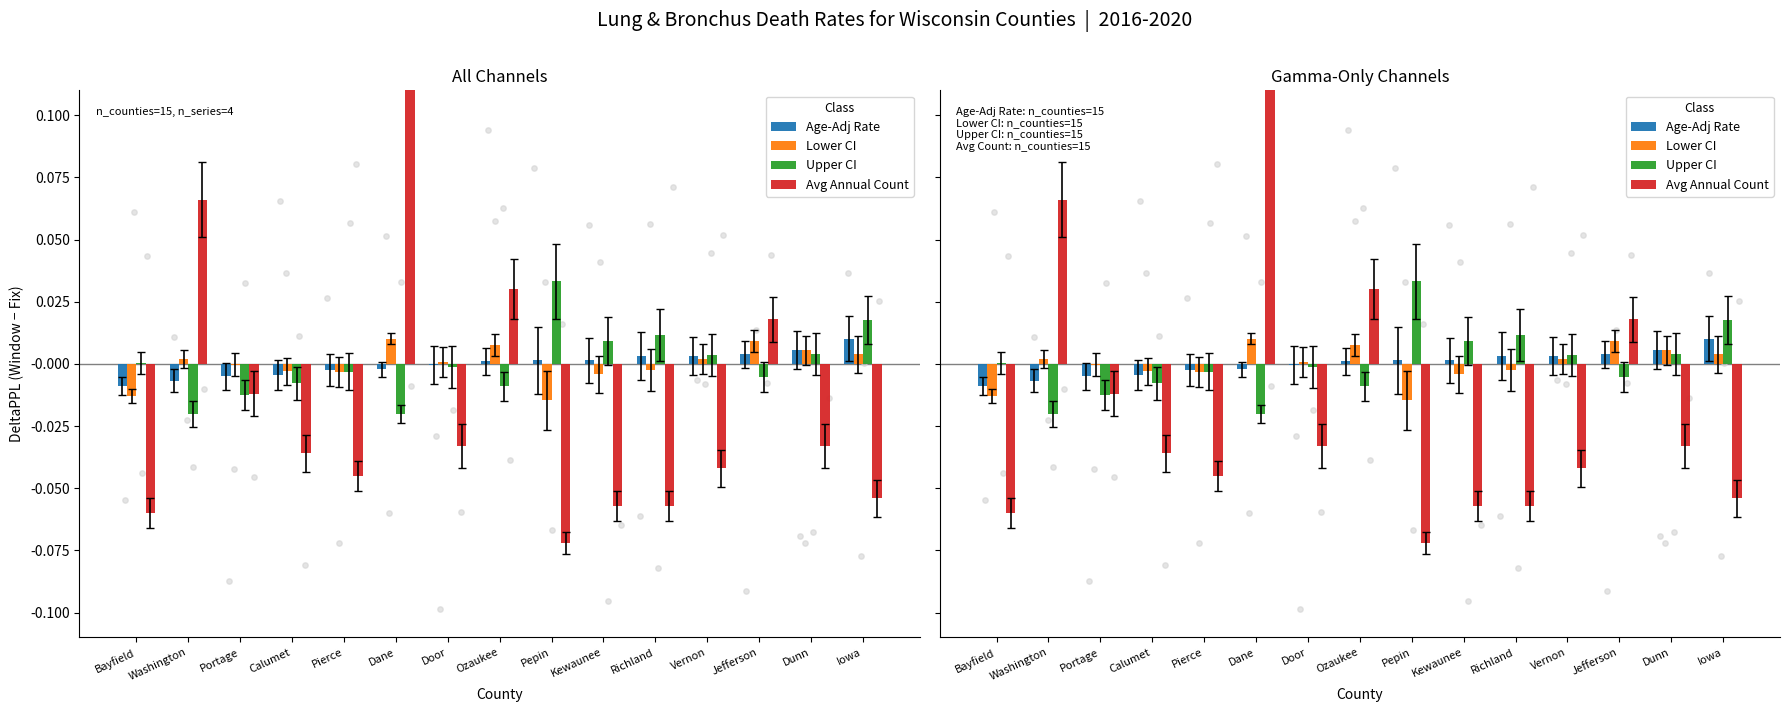

What are all the series names shown in the legend?

Age-Adj Rate, Lower CI, Upper CI, Avg Annual Count